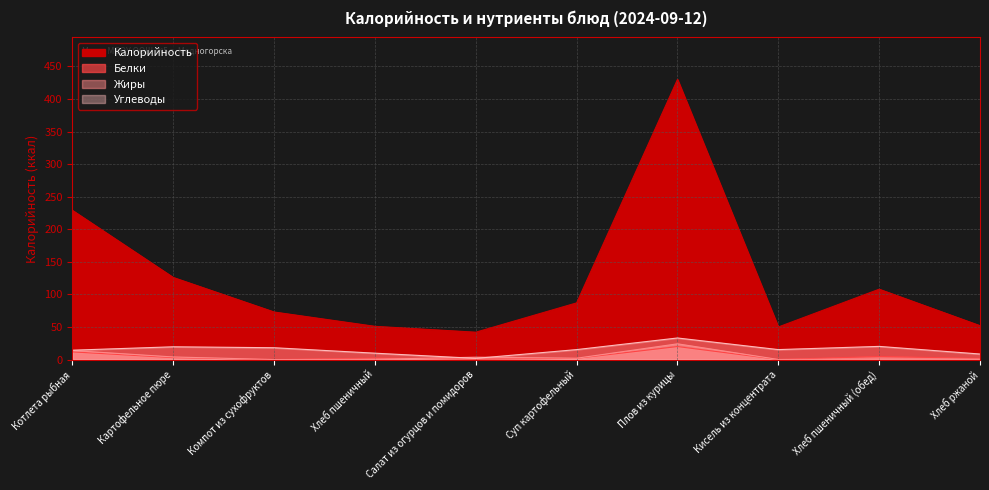

How many data points in Углеводы are less than 15?

4